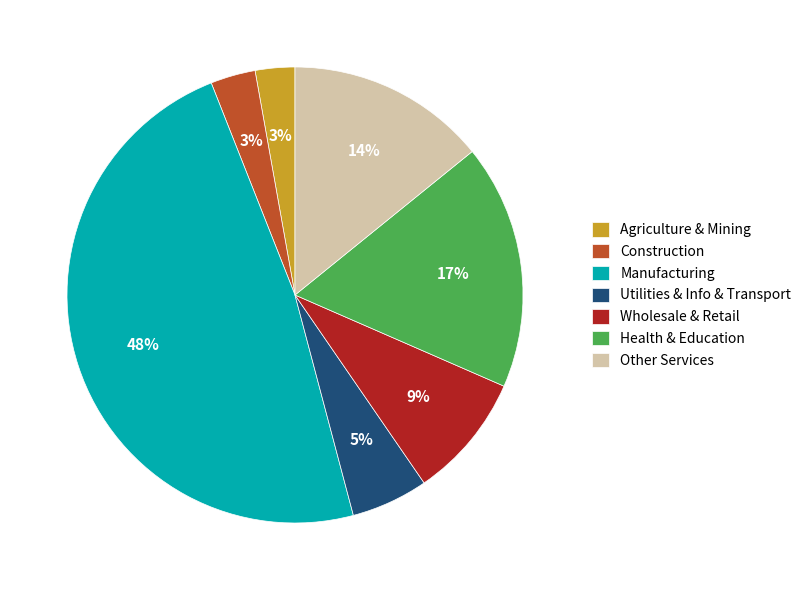

Which has a higher value, Utilities & Info & Transport or Agriculture & Mining?

Utilities & Info & Transport